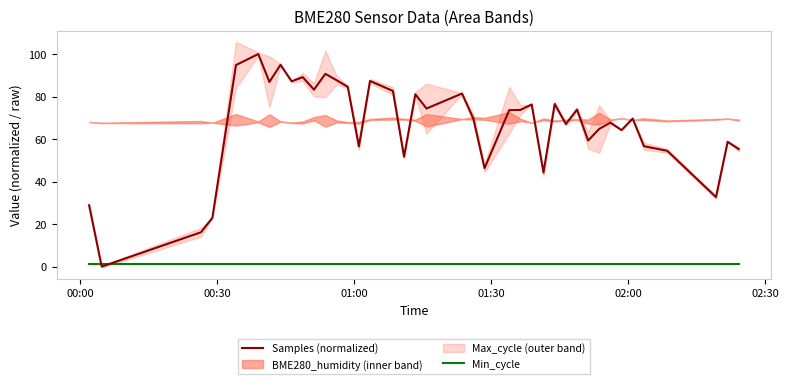

What is the maximum value for Samples (normalized)?

100.0